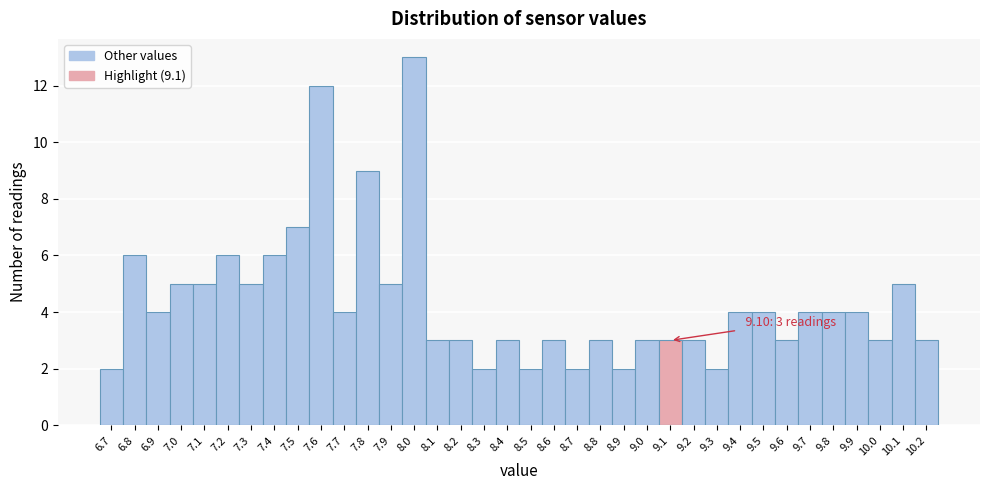

Over which range of the x-axis is the bar tallest?

7.95 to 8.05